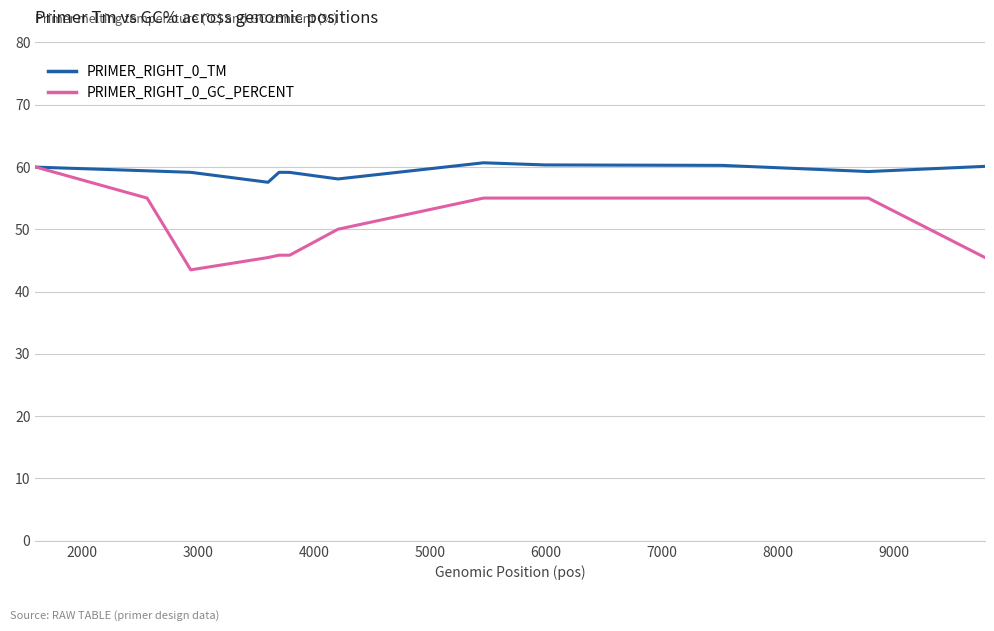

Which series has the widest spread of values?

PRIMER_RIGHT_0_GC_PERCENT